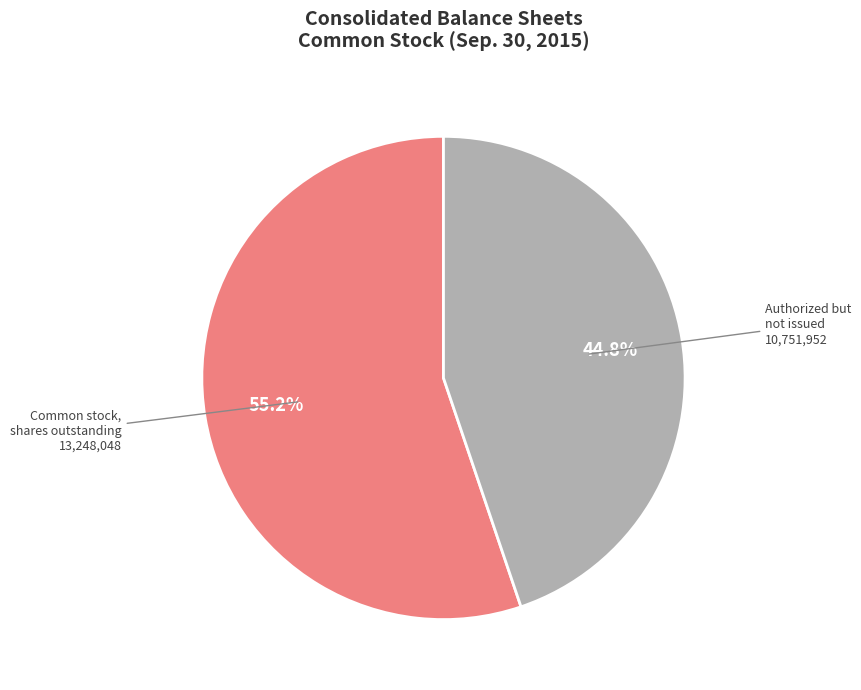

Does Common stock, shares outstanding account for over 50% of the chart?

Yes